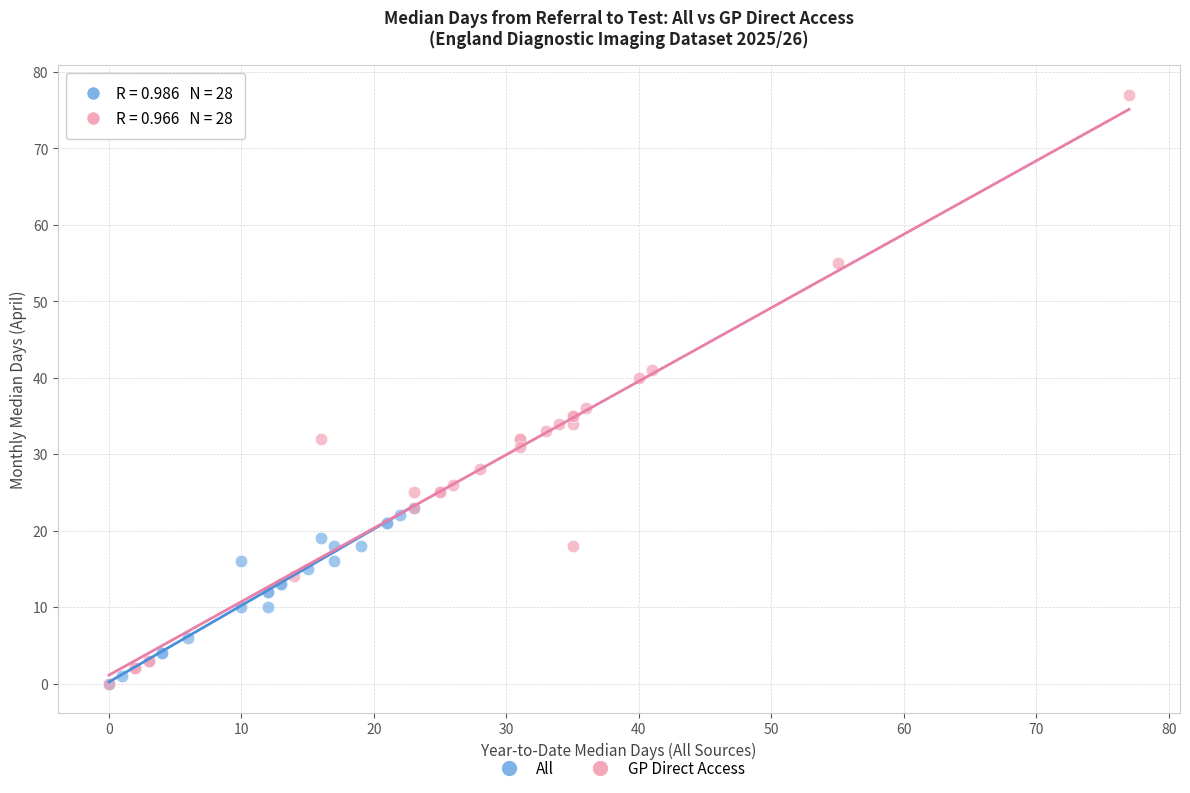

Which series has the widest spread of Y values?

GP Direct Access